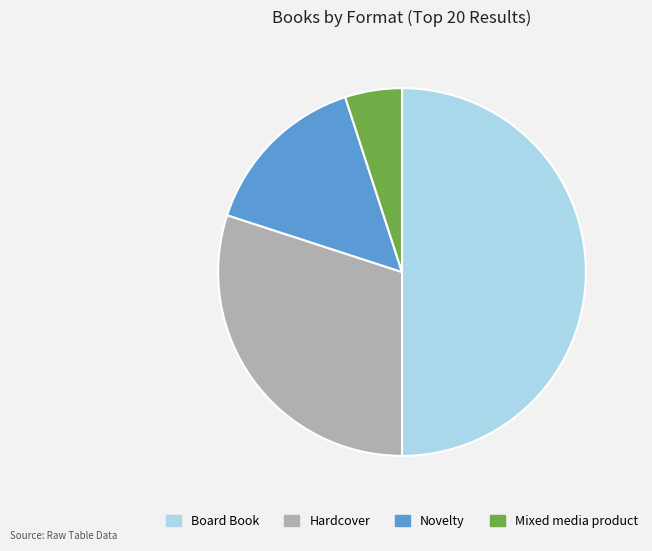

True or false: Mixed media product accounts for 5% of the total.

True